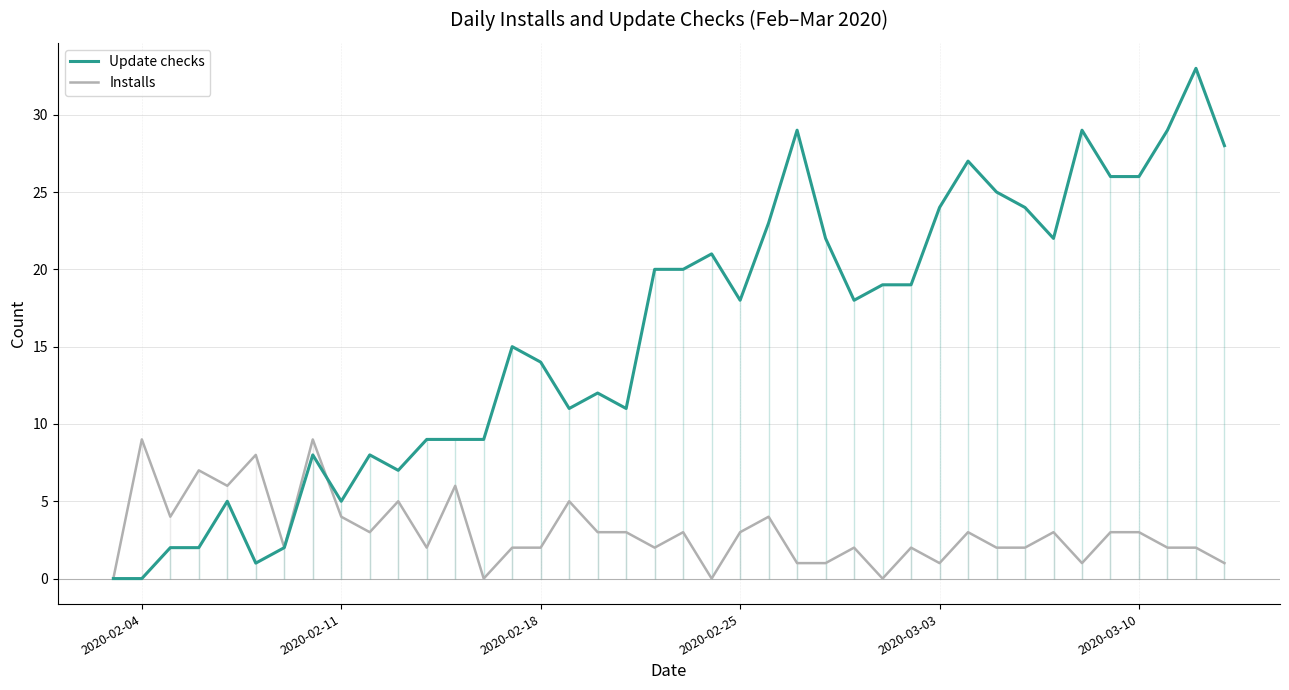

True or false: Installs has a value of 1 at 2020-03-10.

False